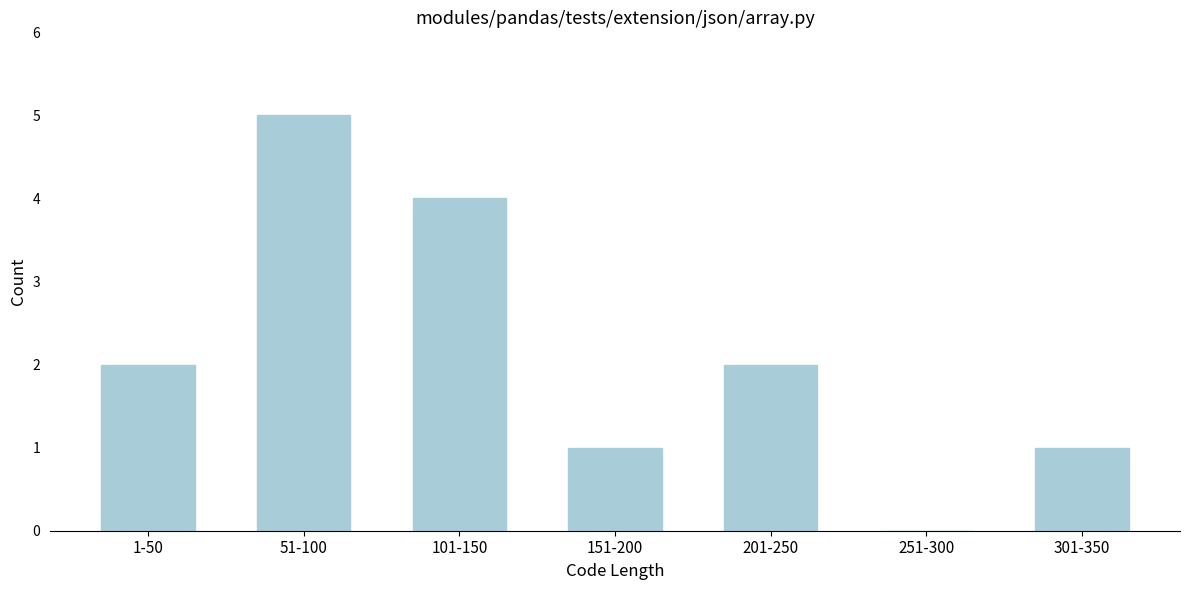

Reading left to right, list all the values displayed in this chart.

1-50=2	51-100=5	101-150=4	151-200=1	201-250=2	251-300=0	301-350=1